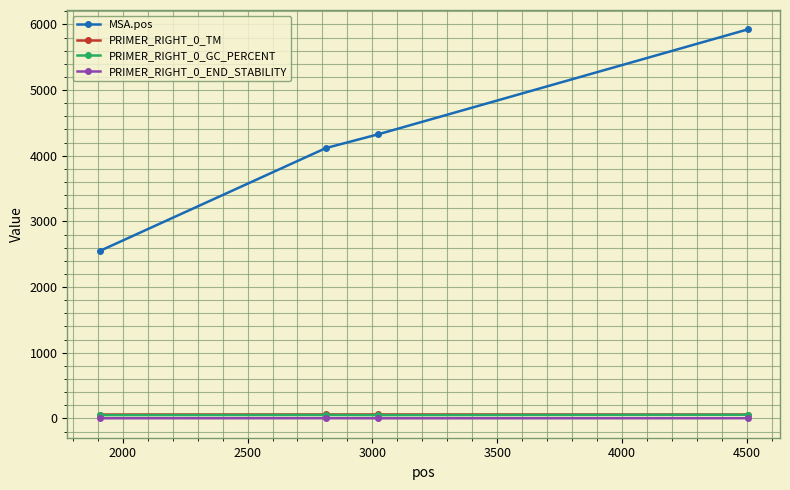

True or false: PRIMER_RIGHT_0_TM and MSA.pos intersect in this chart.

False